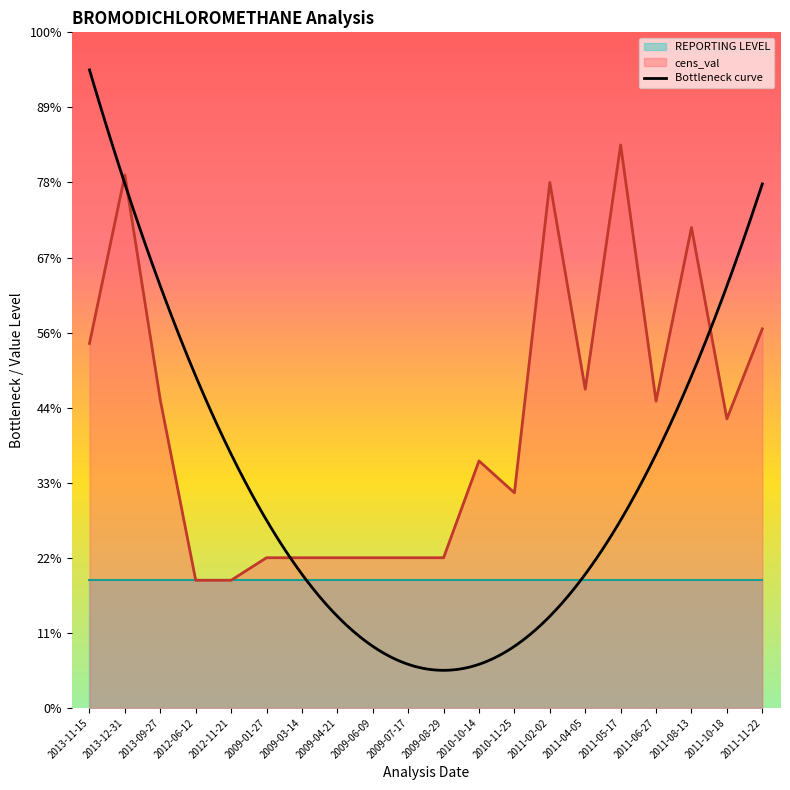

Which label corresponds to the smallest value in the chart?

2012-06-12